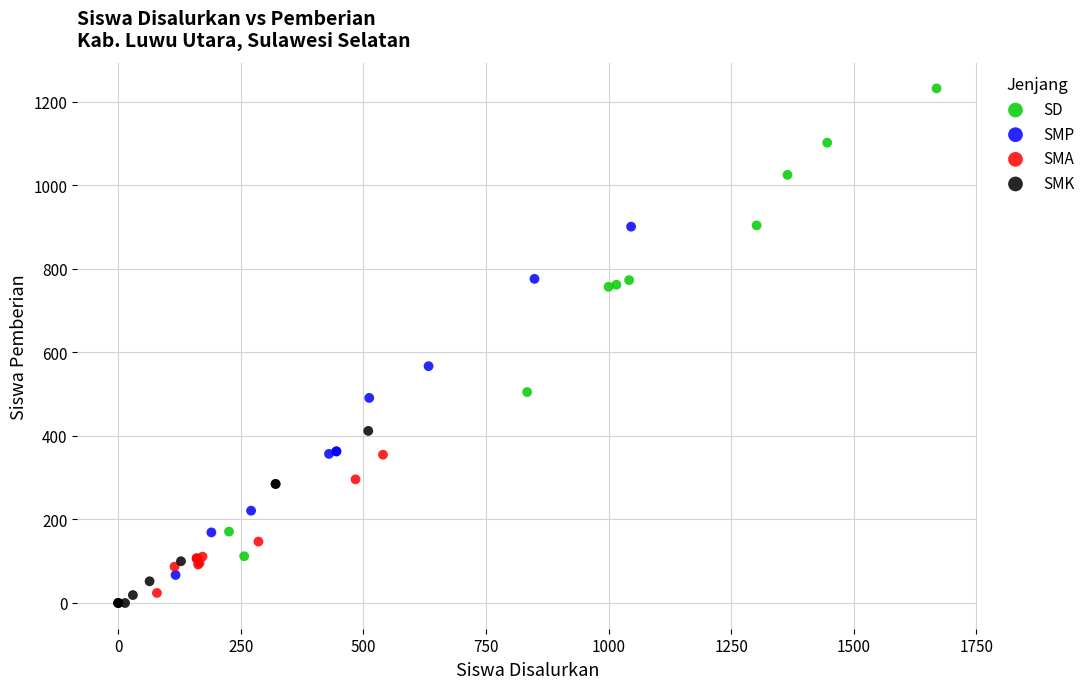

Which series contains the lowest Y value?

SMK